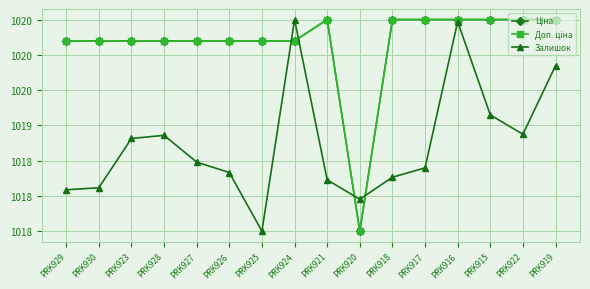

What are all the series names shown in the legend?

Ціна, Доп. ціна, Залишок